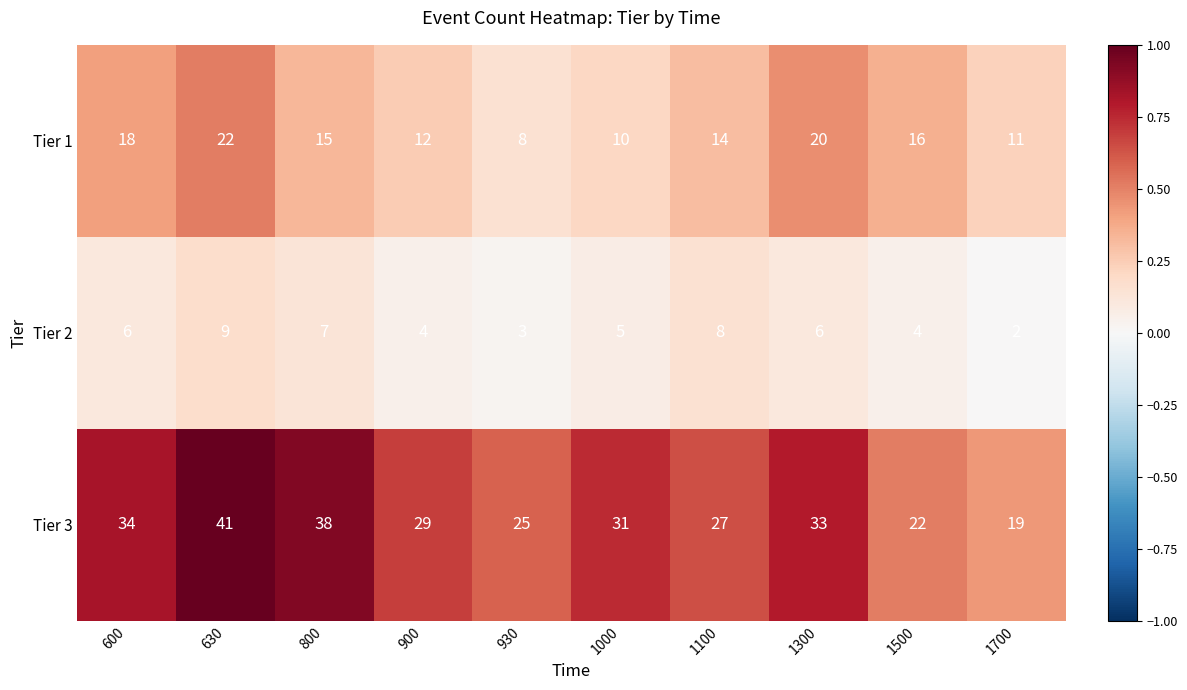

Is the value of Tier 3 at 1100 greater than the value of Tier 1 at 600?

Yes